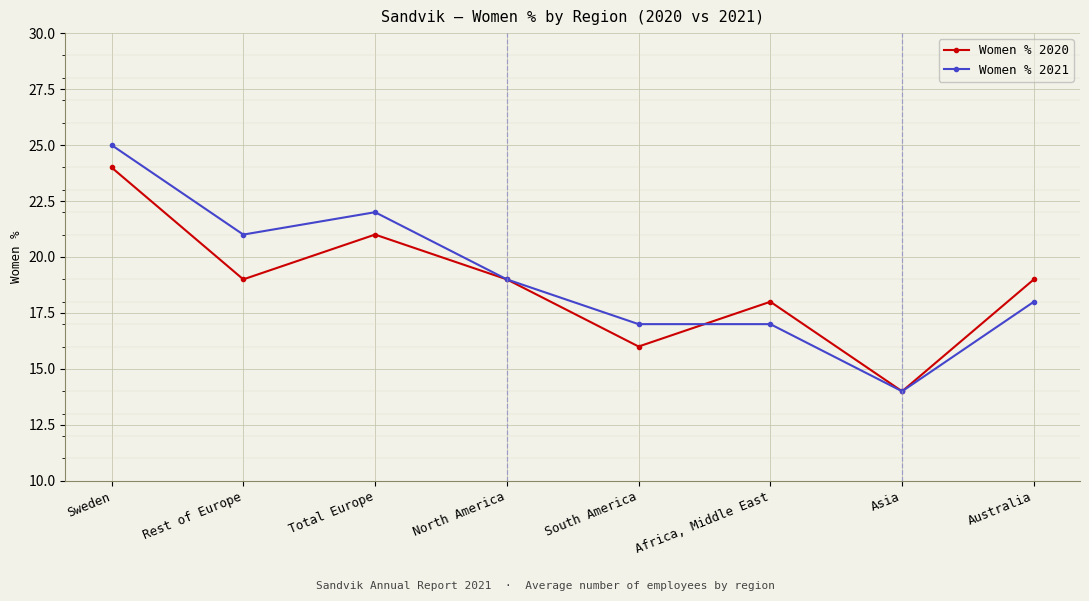

What is the lowest value of the Women % 2020 series?

14